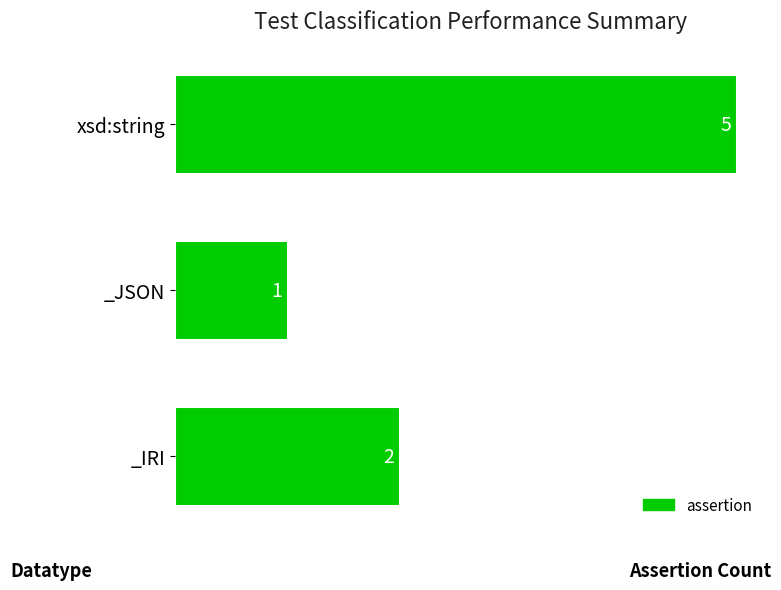

Reading top to bottom, transcribe all the data shown in this chart.

xsd:string=5	_JSON=1	_IRI=2